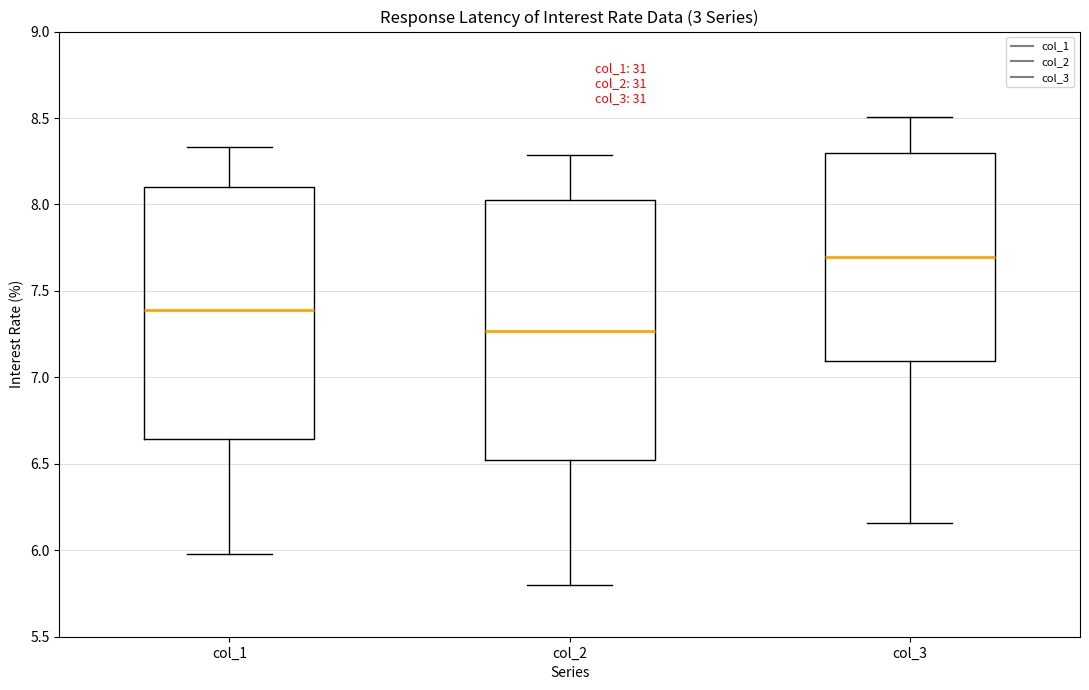

Reading left to right, read every box against the y-axis: the position of its median line, the range the box covers, and the ends of its whiskers. The values are not printed on the chart, so give them approximately, as read against the axis.

col_1: median 7.40, box 6.65 to 8.10, whiskers 6.00 to 8.35
col_2: median 7.25, box 6.50 to 8.05, whiskers 5.80 to 8.30
col_3: median 7.70, box 7.10 to 8.30, whiskers 6.15 to 8.50